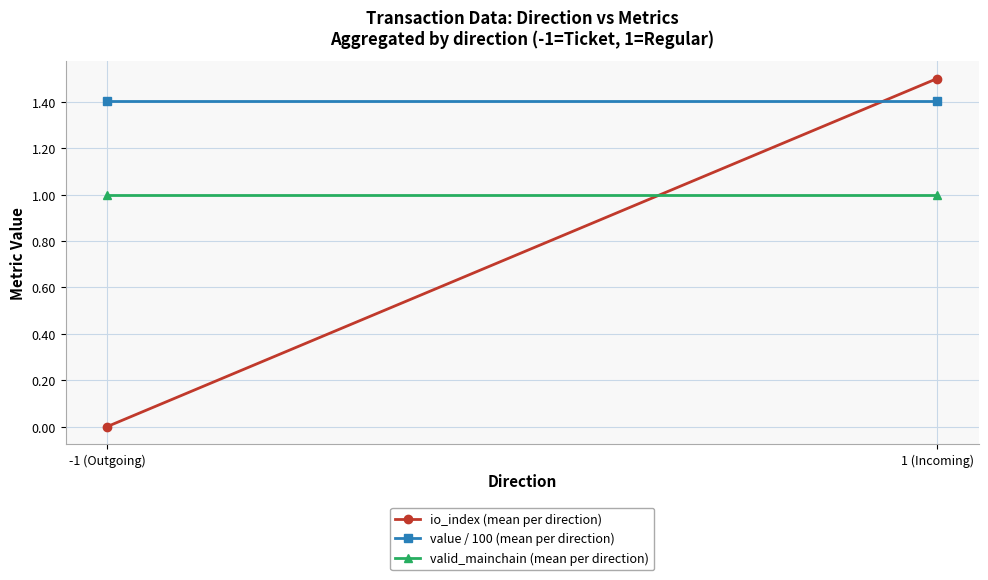

What is the label of the 1st point from the left?

-1 (Outgoing)